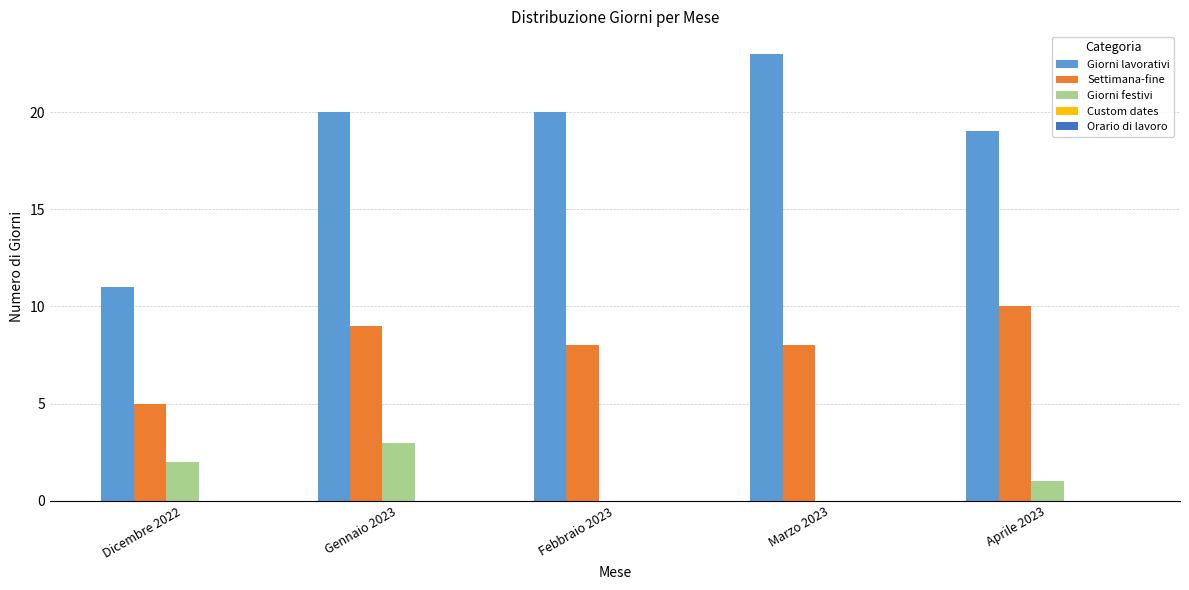

Which series has the largest total across all categories?

Giorni lavorativi